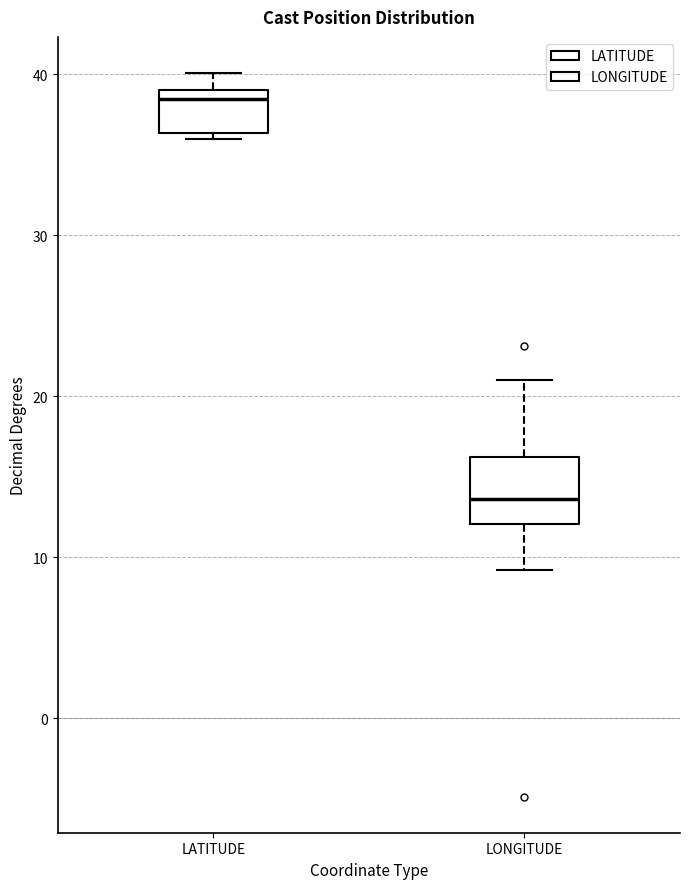

Reading left to right, read every box against the y-axis: the position of its median line, the range the box covers, and the ends of its whiskers. The values are not printed on the chart, so give them approximately, as read against the axis.

LATITUDE: median 38, box 36 to 39, whiskers 36 (just below the box's lower edge) to 40
LONGITUDE: median 14, box 12 to 16, whiskers 9 to 21